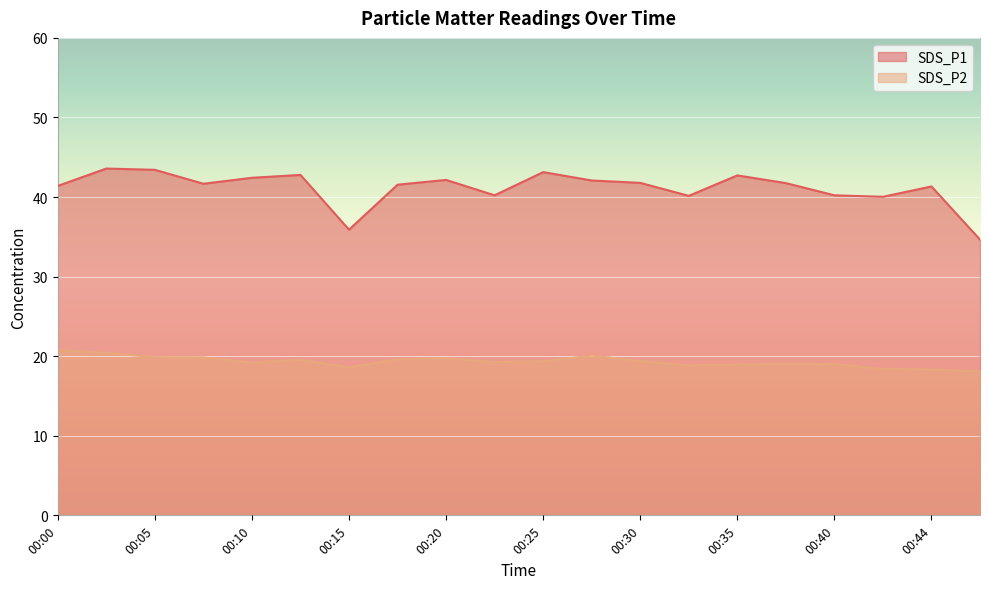

How many values in the SDS_P2 series exceed 19?

13